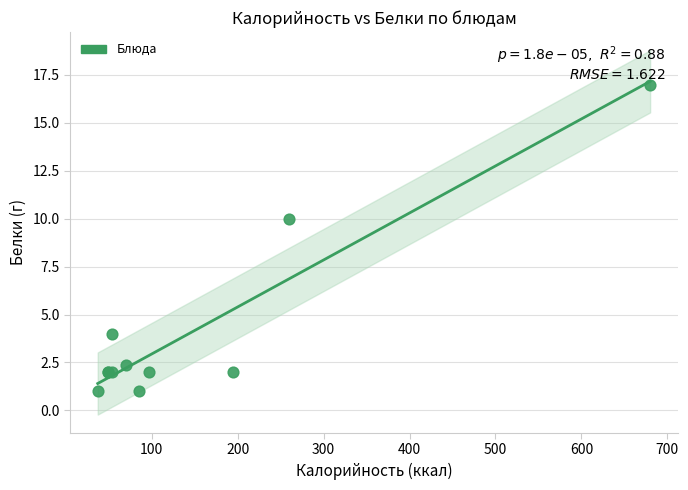

What Y value in the scatter plot is closest to 9?

10.0